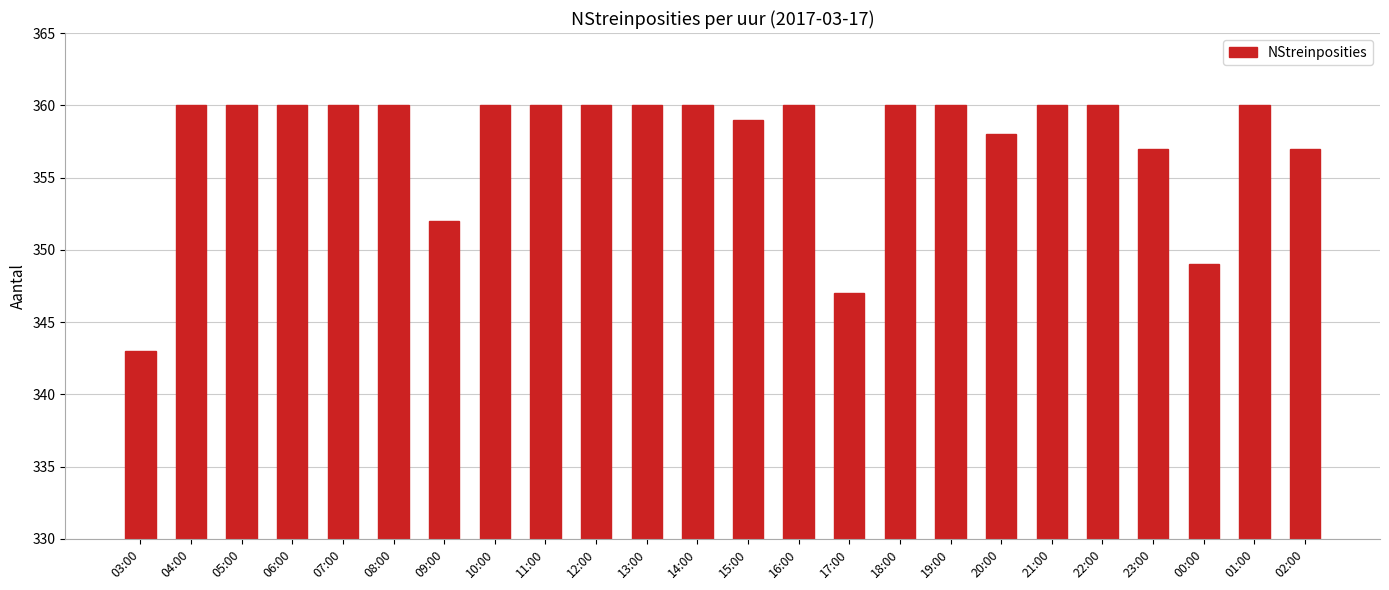

Is it true that the value at 12:00 is 360?

True